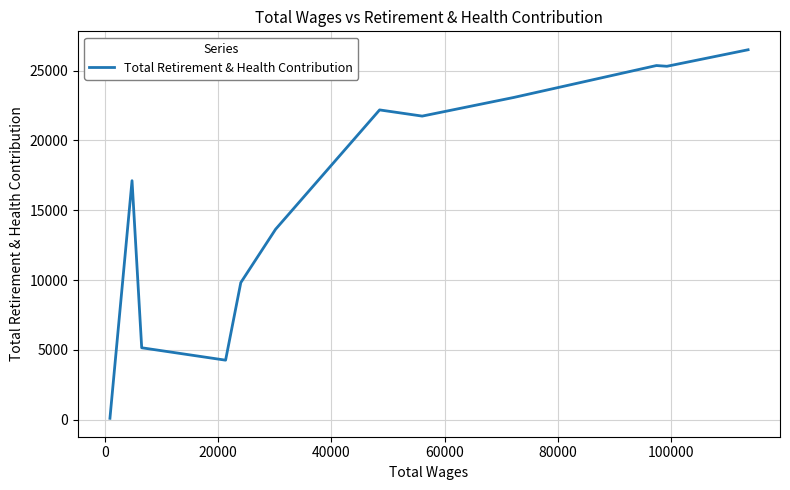

What is the greatest value displayed?

26485.6